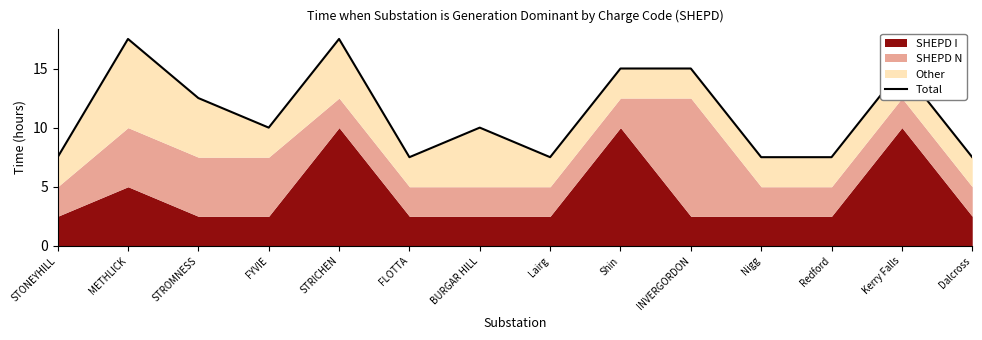

What is the minimum value shown in the chart?

7.5